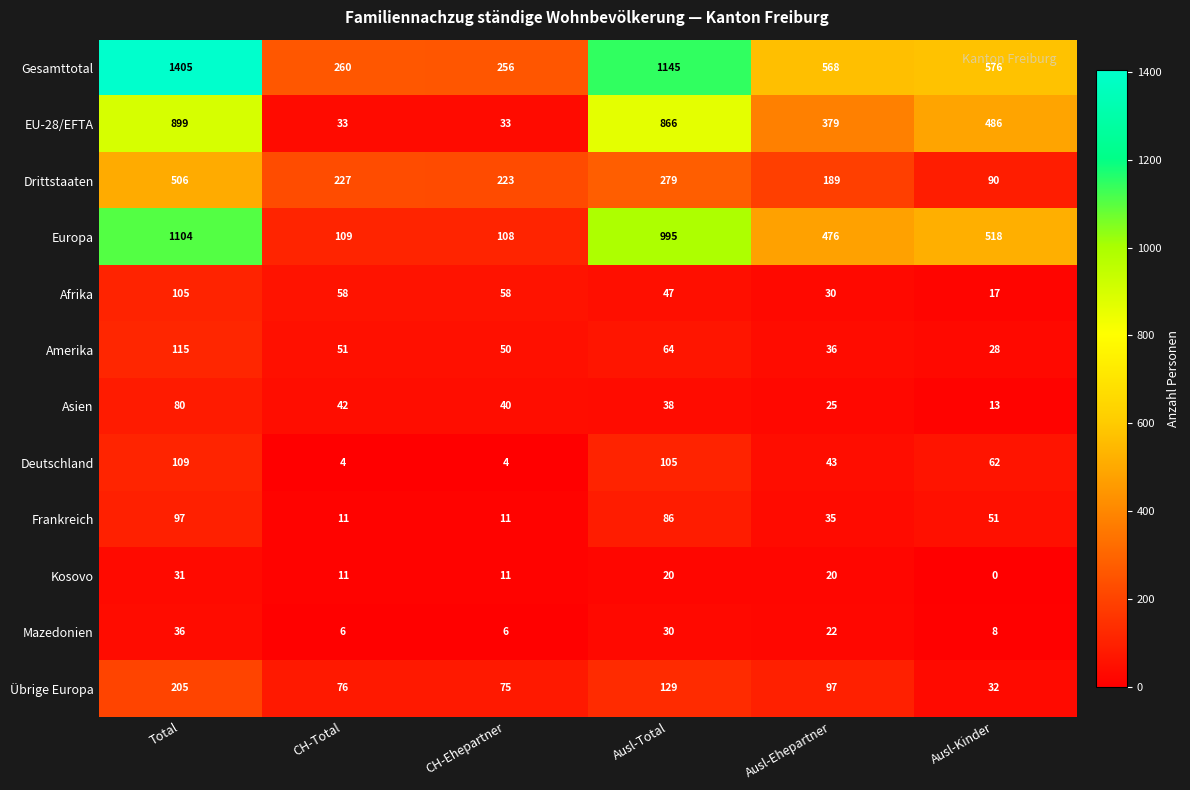

Which series changed the most between CH-Ehepartner and Ausl-Total?

Gesamttotal